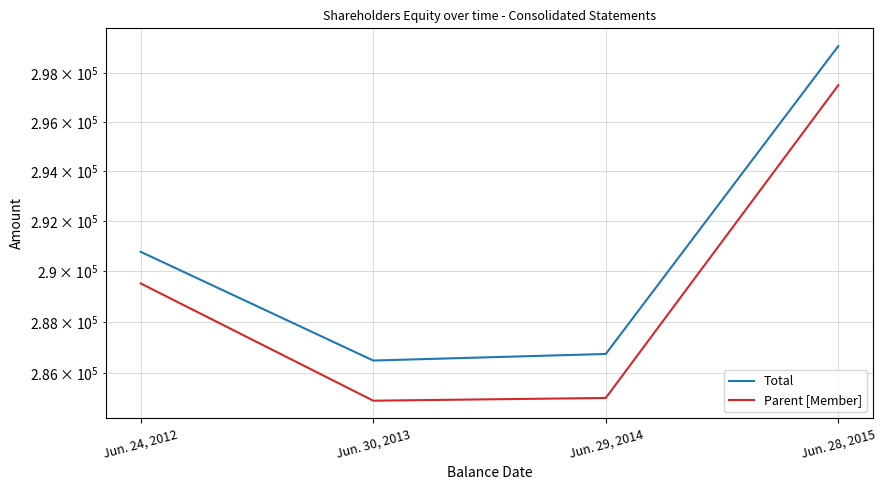

What is the value of the Parent [Member] point at the 4th from the left?

297494